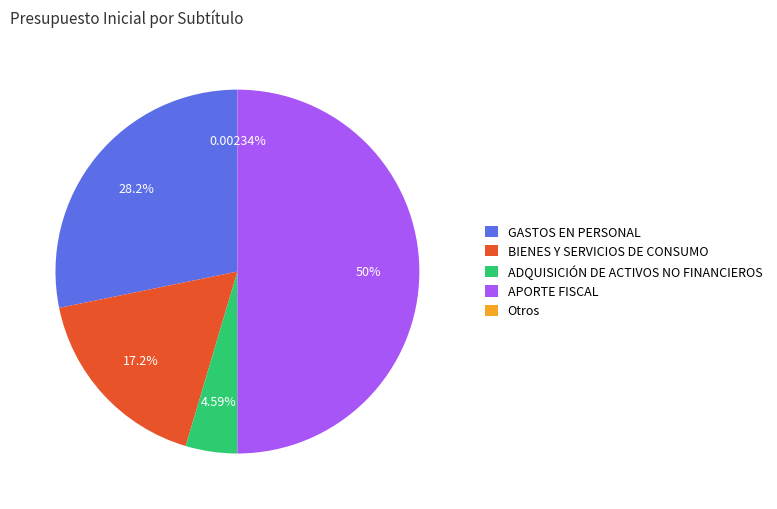

Does ADQUISICIÓN DE ACTIVOS NO FINANCIEROS represent more than half of the total?

No